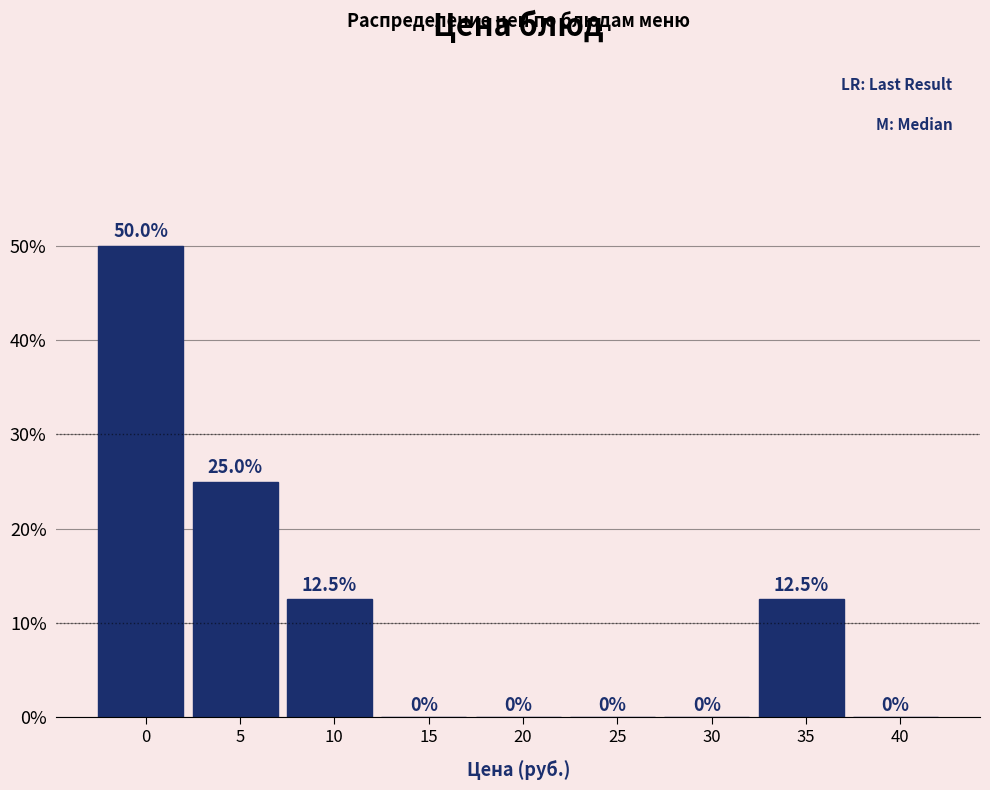

Reading right to left, extract all data points from this chart.

40=0.0	35=12.5	30=0.0	25=0.0	20=0.0	15=0.0	10=12.5	5=25.0	0=50.0